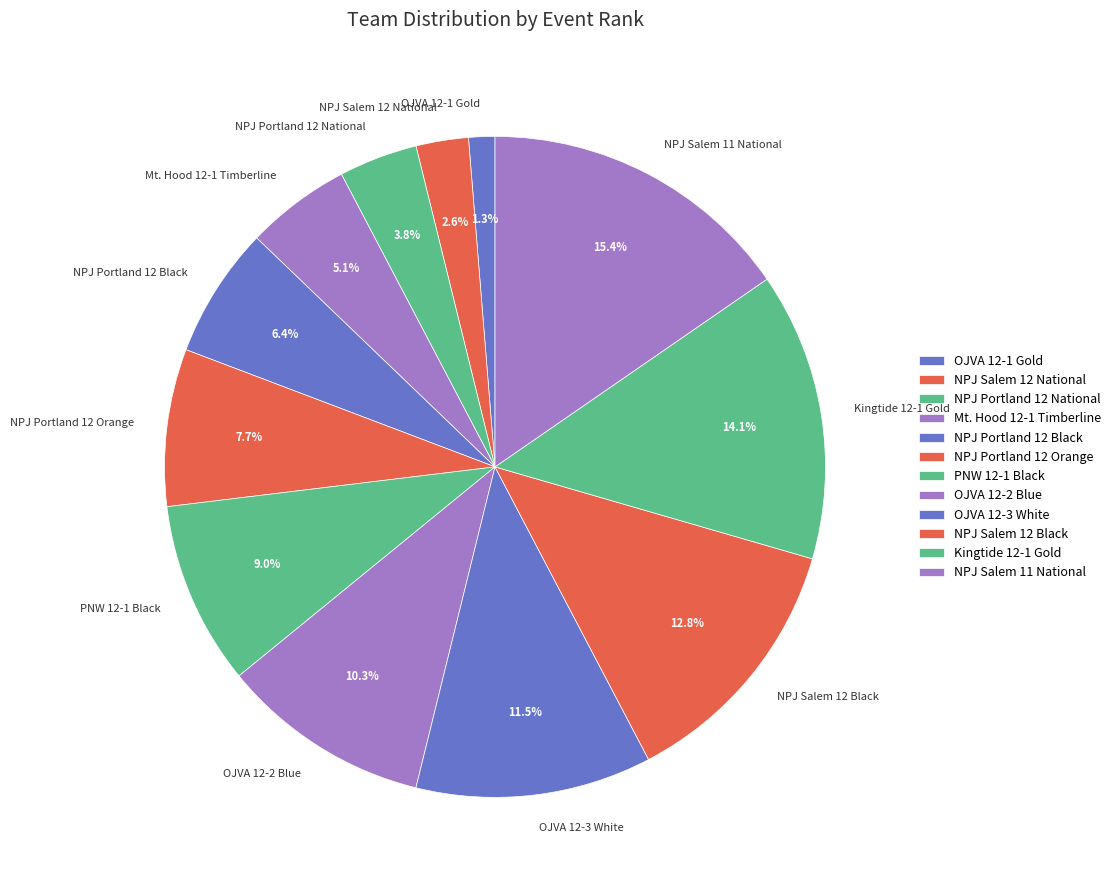

What percentage is the Mt. Hood 12-1 Timberline slice, to the nearest percent?

5%